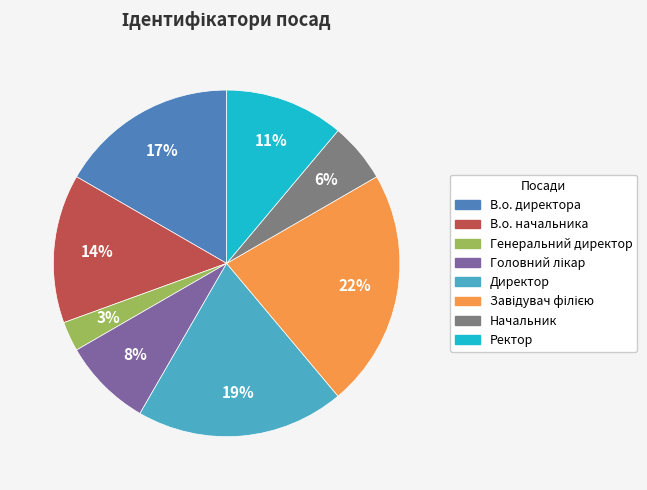

Is it true that В.о. начальника is 14% of the pie?

True